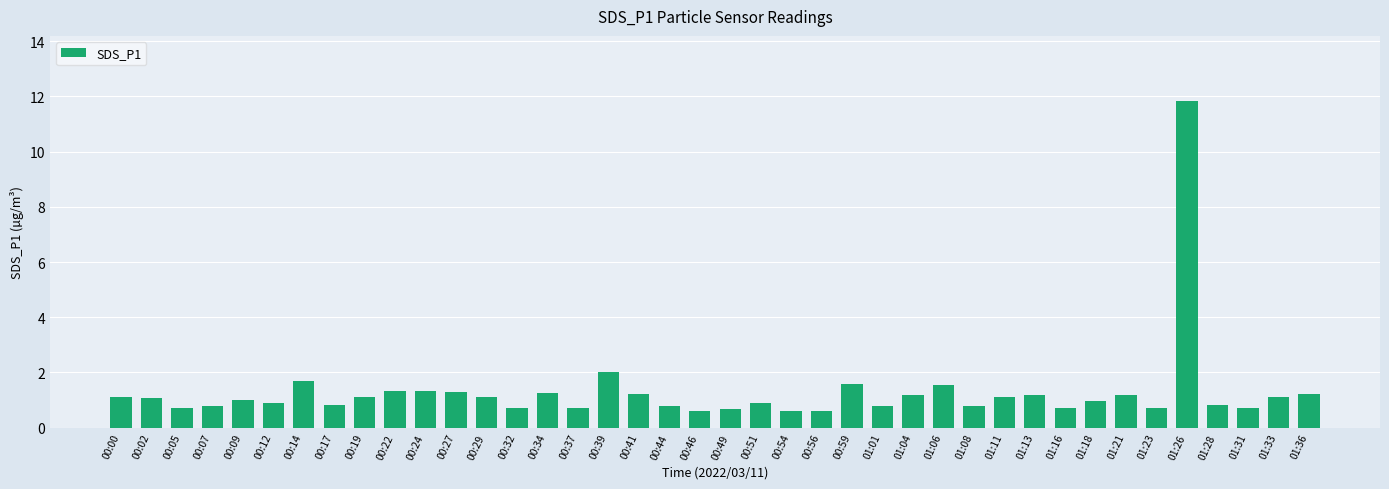

Is it true that the value at 00:09 is 1.5?

False